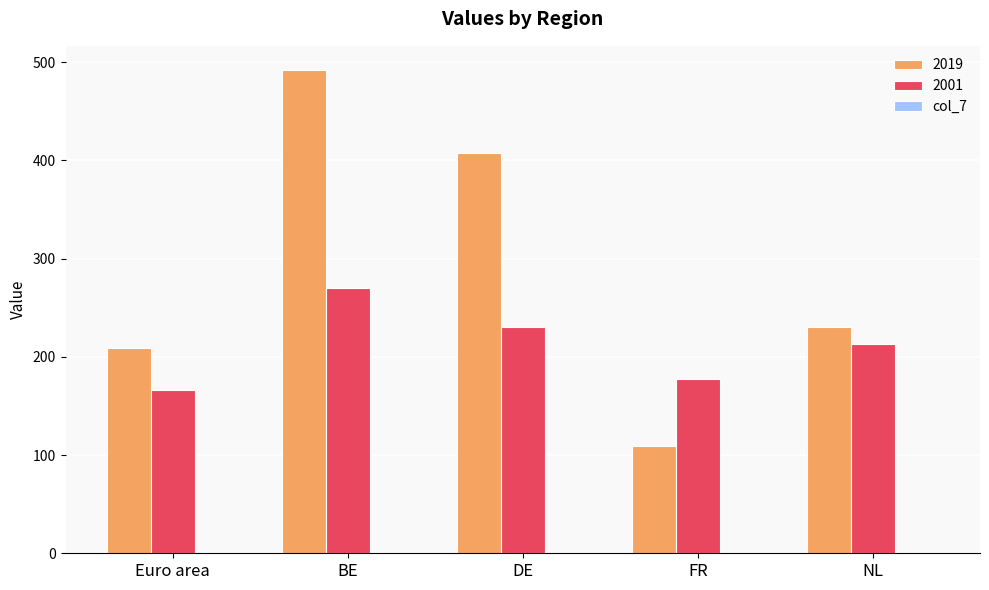

Is it true that 2019 equals 109.0 at FR?

True